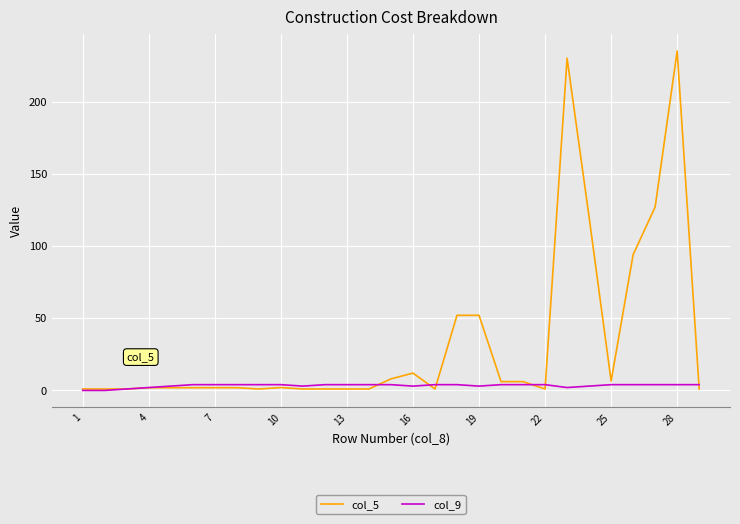

What is the difference between the maximum and minimum values in the col_9 series?

4.0